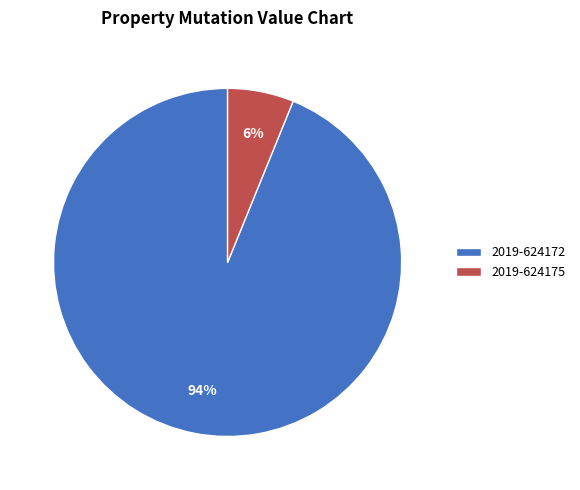

Which has a higher value, 2019-624172 or 2019-624175?

2019-624172